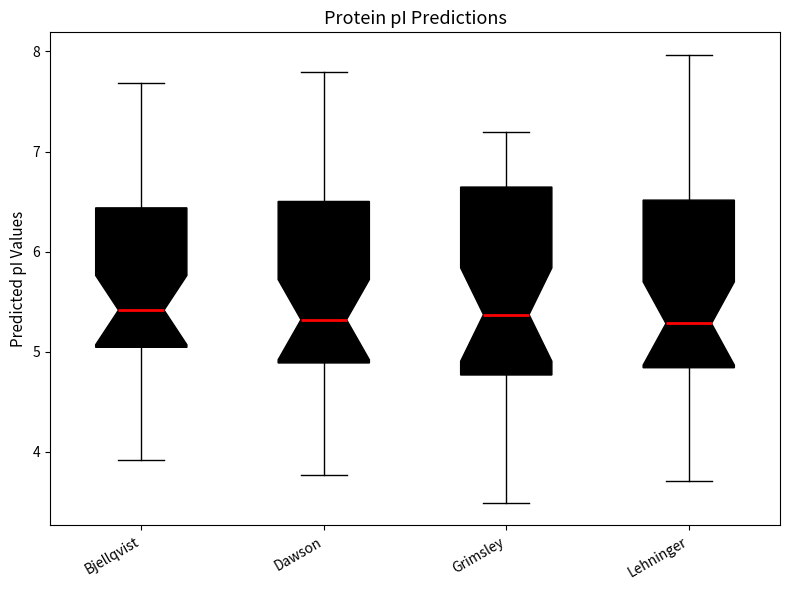

Reading left to right, read every box against the y-axis: the position of its median line, the range the box covers, and the ends of its whiskers. The values are not printed on the chart, so give them approximately, as read against the axis.

Bjellqvist: median 5.4, box 5.0 to 6.4, whiskers 3.9 to 7.7
Dawson: median 5.3, box 4.9 to 6.5, whiskers 3.8 to 7.8
Grimsley: median 5.4, box 4.8 to 6.6, whiskers 3.5 to 7.2
Lehninger: median 5.3, box 4.8 to 6.5, whiskers 3.7 to 8.0